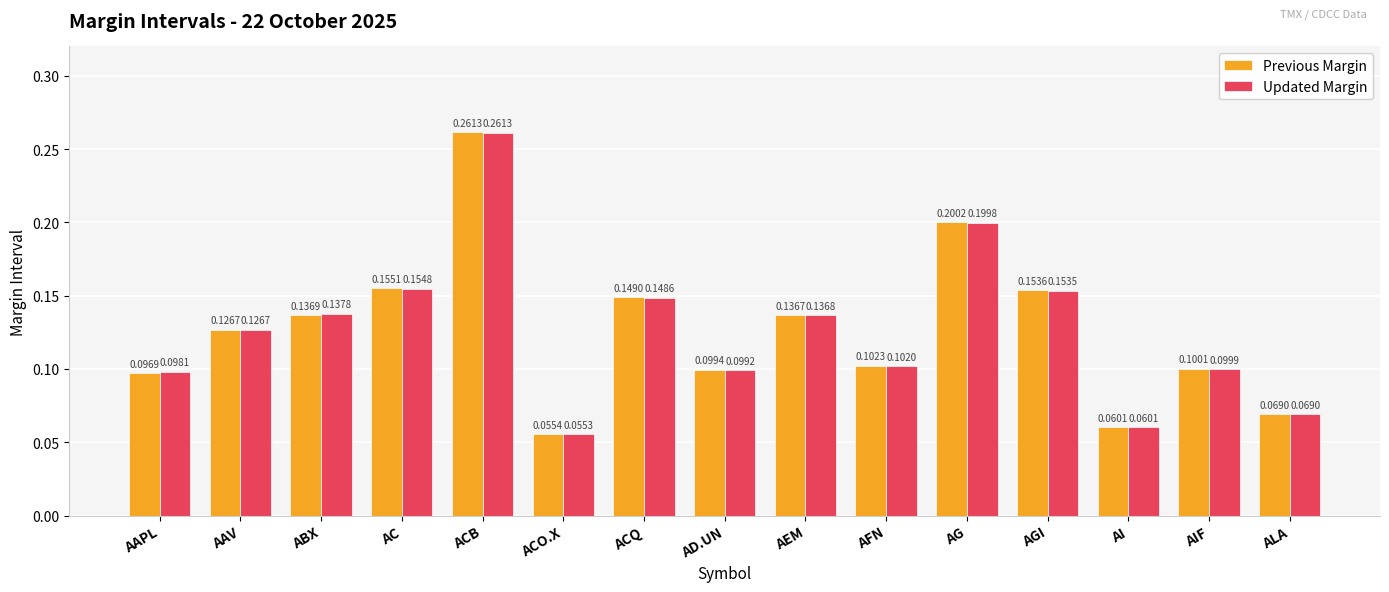

List the series in order of their overall mean, highest first.

Updated Margin, Previous Margin